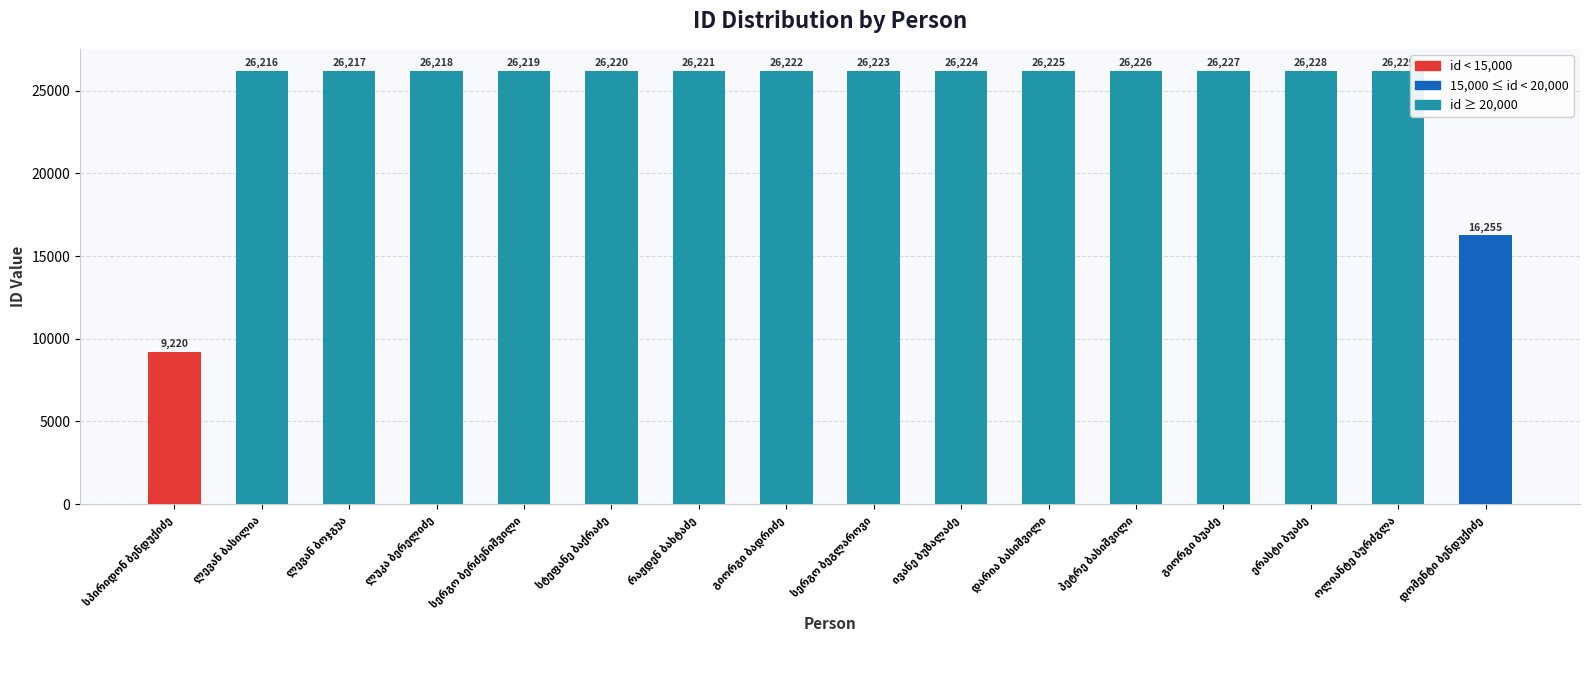

Reading left to right, extract all data points from this chart.

9220	26216	26217	26218	26219	26220	26221	26222	26223	26224	26225	26226	26227	26228	26229	16255